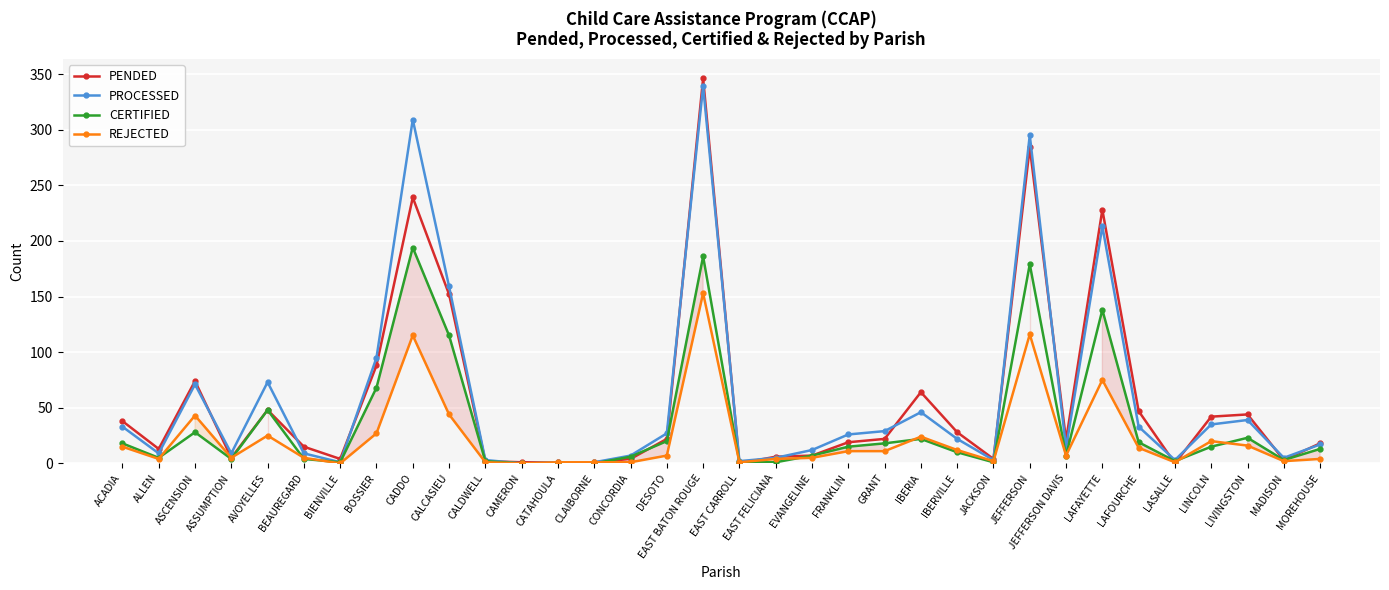

How many lines are shown in the chart?

4